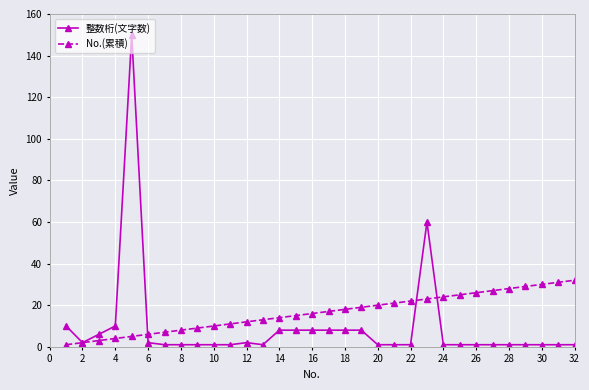

List the series in order of their overall mean, highest first.

No.(累積), 整数桁(文字数)